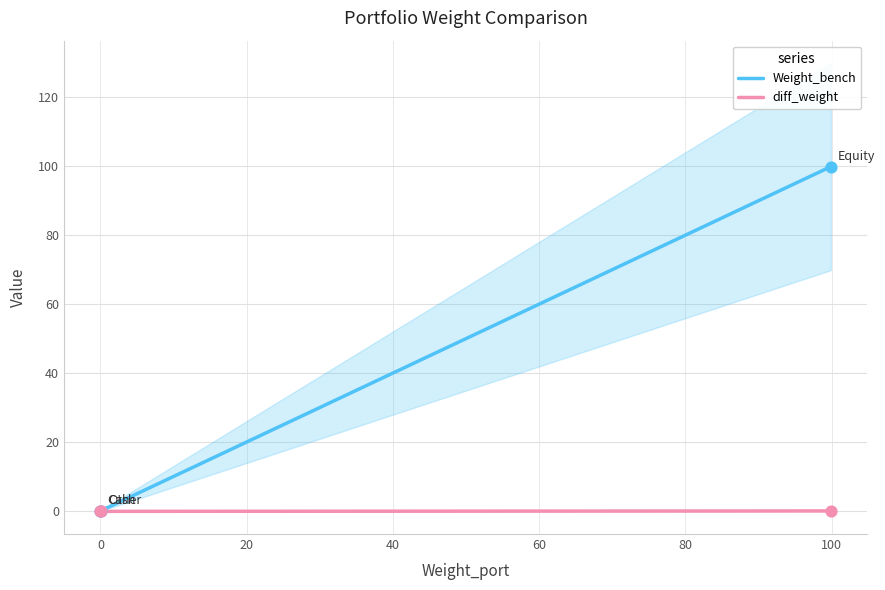

Which series reaches the maximum Y coordinate?

Weight_bench